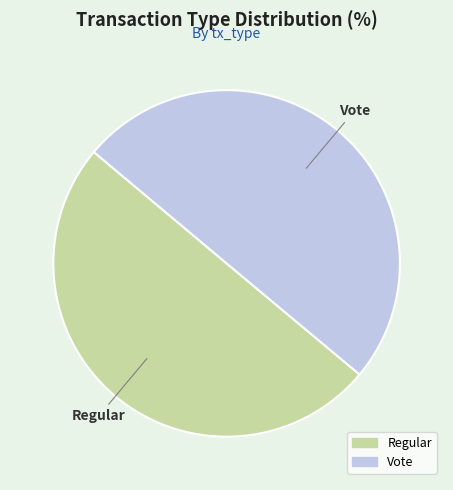

Approximately how many times larger is the value at Regular compared to Vote?

1.0